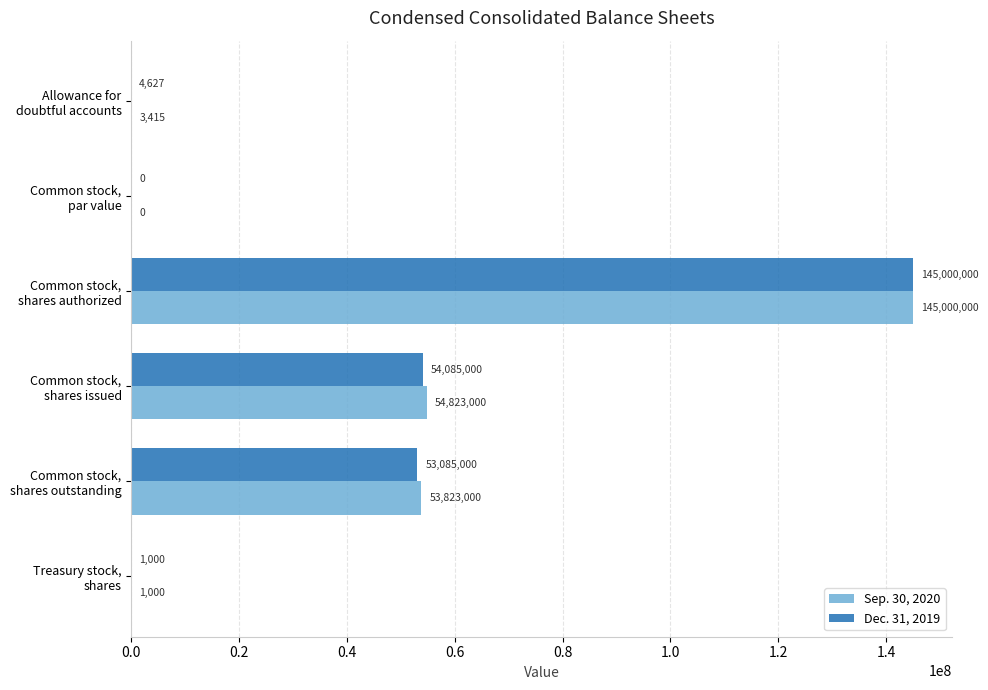

What is the sum of all Dec. 31, 2019 values?

252175627.0